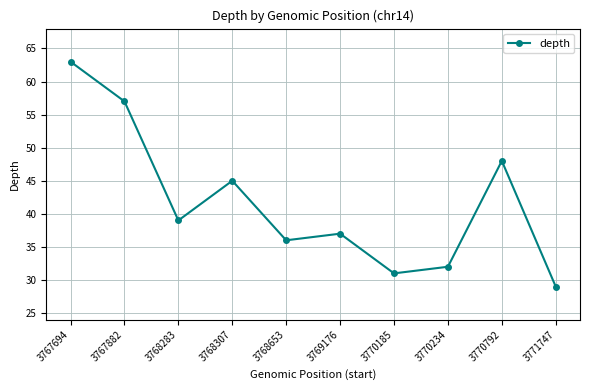

What is the sum of the values at 3769176 and 3770234?

69